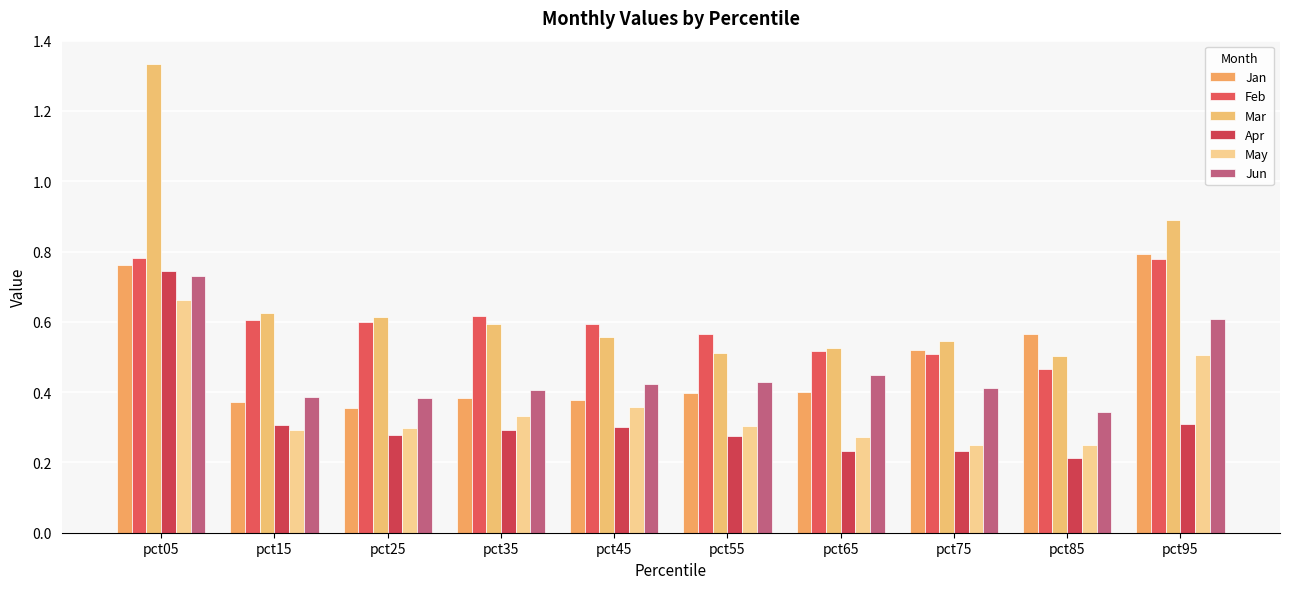

Which series has the largest total across all categories?

Mar